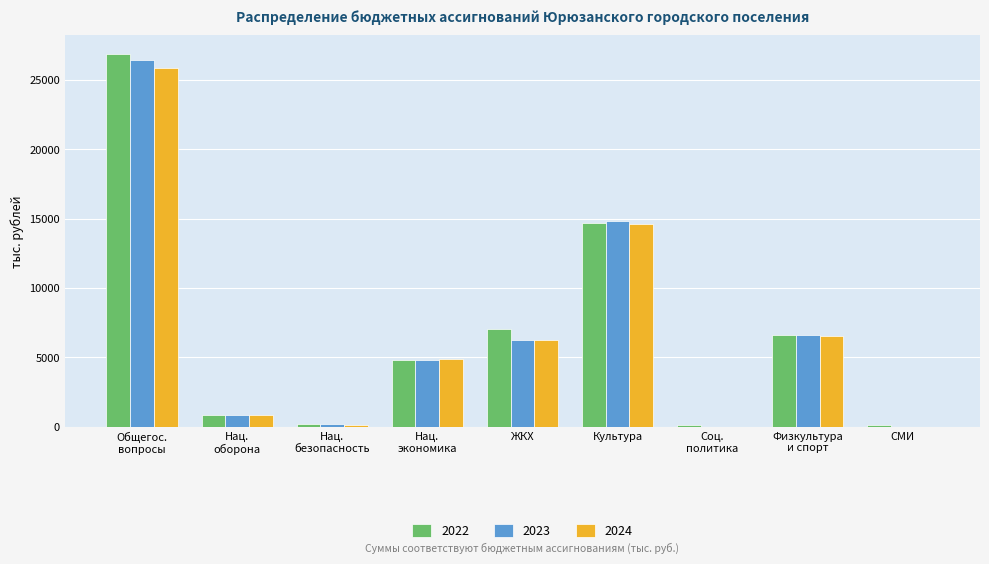

What is the total value across all series at Культура?

44089.4